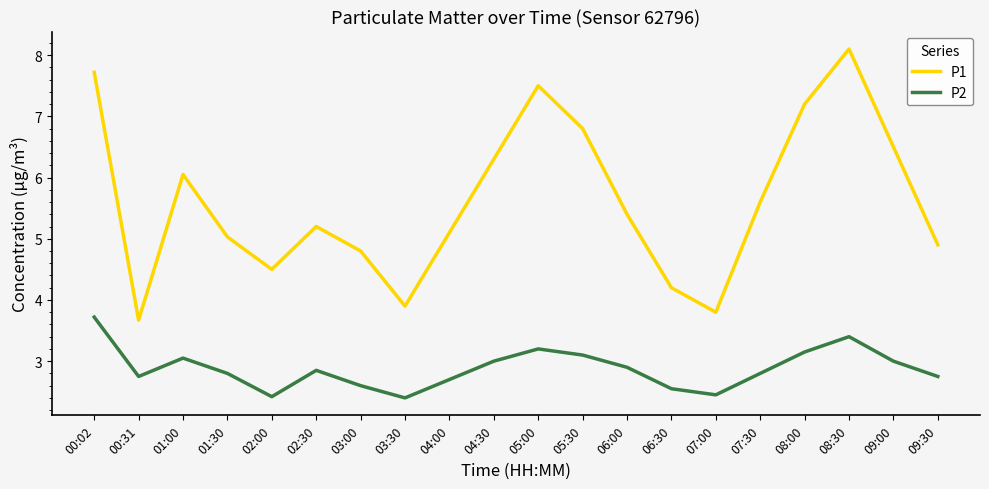

True or false: P1 has more than 0 interior local peaks.

True